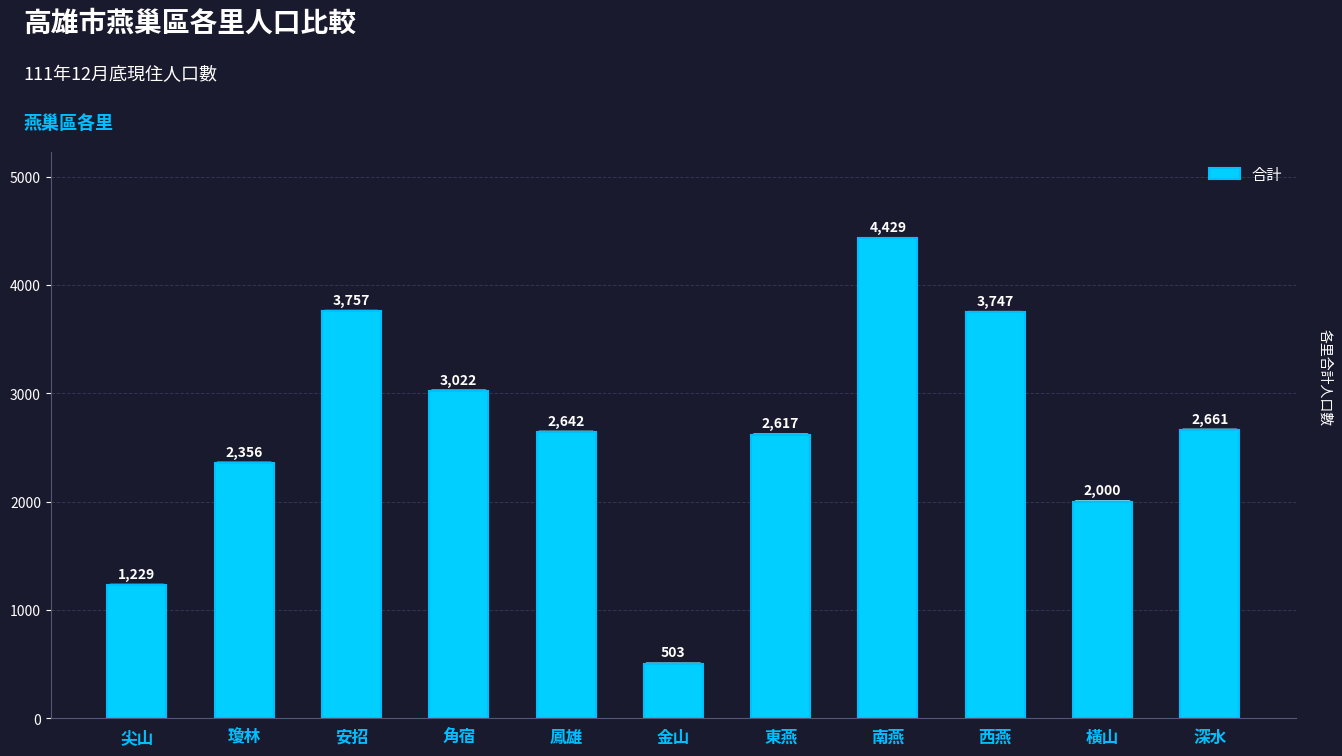

What is the change in value from 尖山 to 金山?

-726